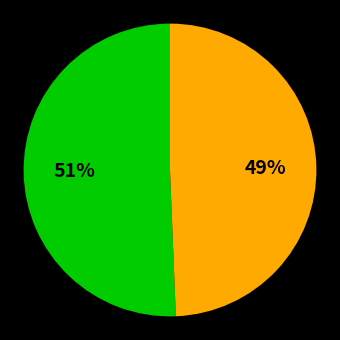

To the nearest percent, what is the average slice percentage?

50%